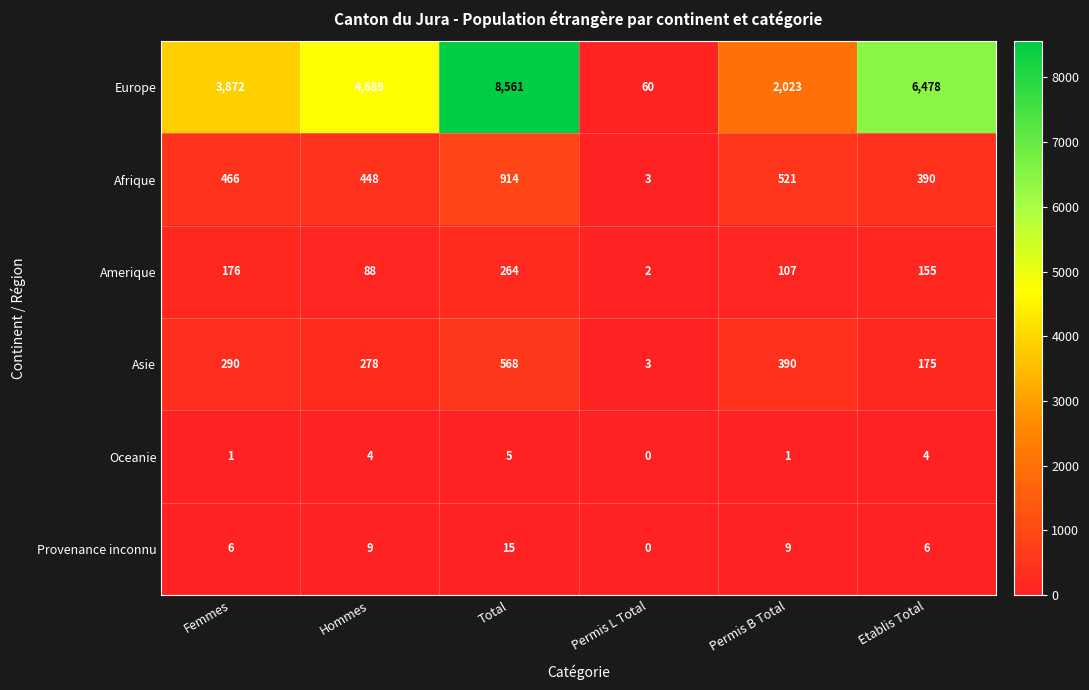

How many series are shown in this chart?

6